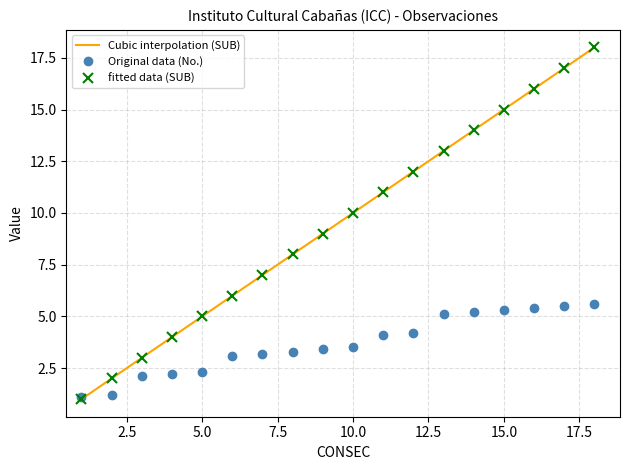

What is the minimum value for fitted data (SUB)?

1.0